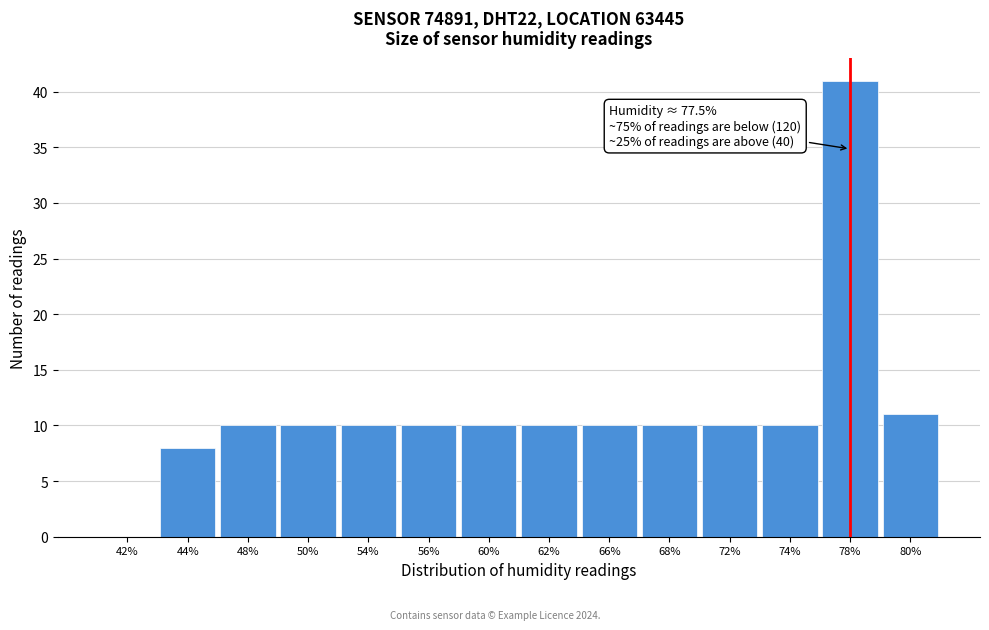

Reading right to left, list all the values displayed in this chart.

80%=11	78%=41	74%=10	72%=10	68%=10	66%=10	62%=10	60%=10	56%=10	54%=10	50%=10	48%=10	44%=8	42%=0